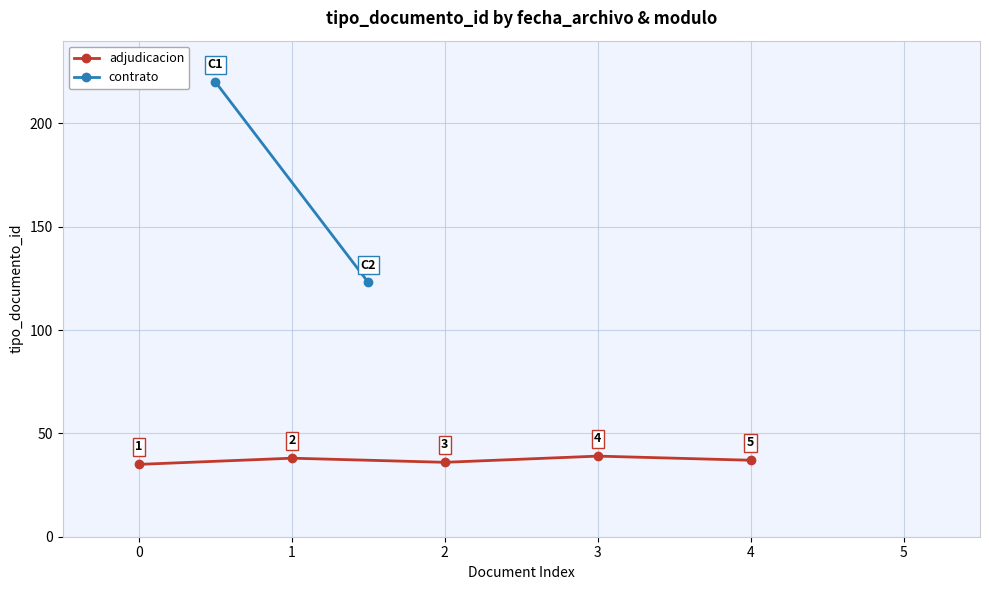

Where is the first local minimum for adjudicacion?

2